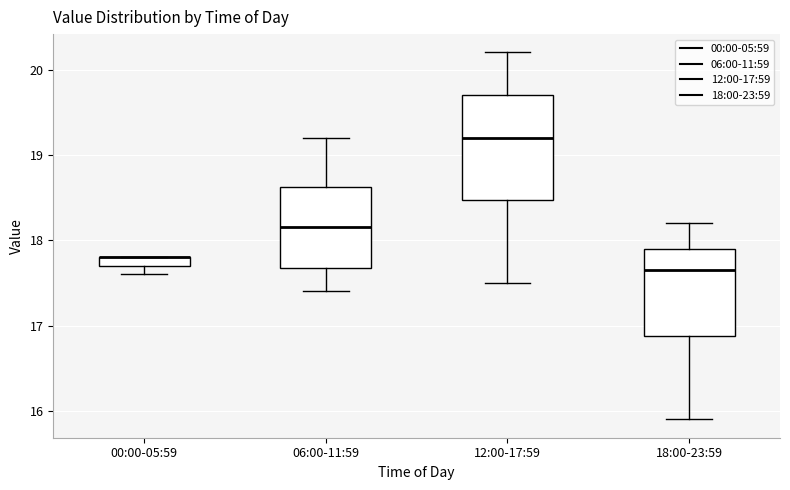

Comparing the boxes themselves (not the whiskers), which one is the tallest?

12:00-17:59